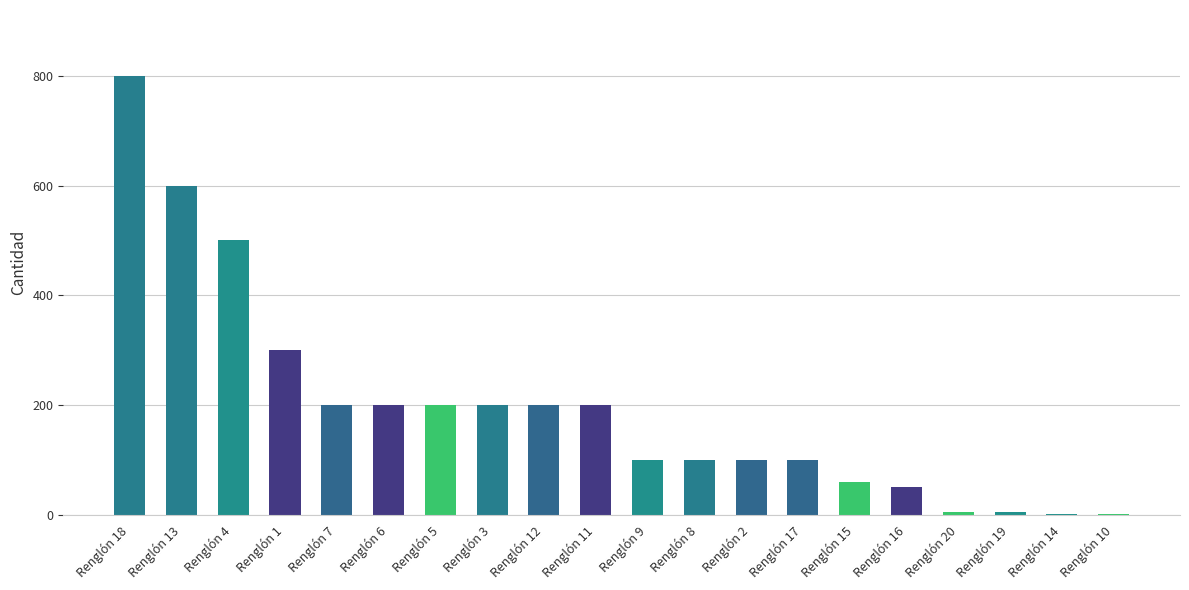

Is it true that the value at Renglón 13 is 823?

False